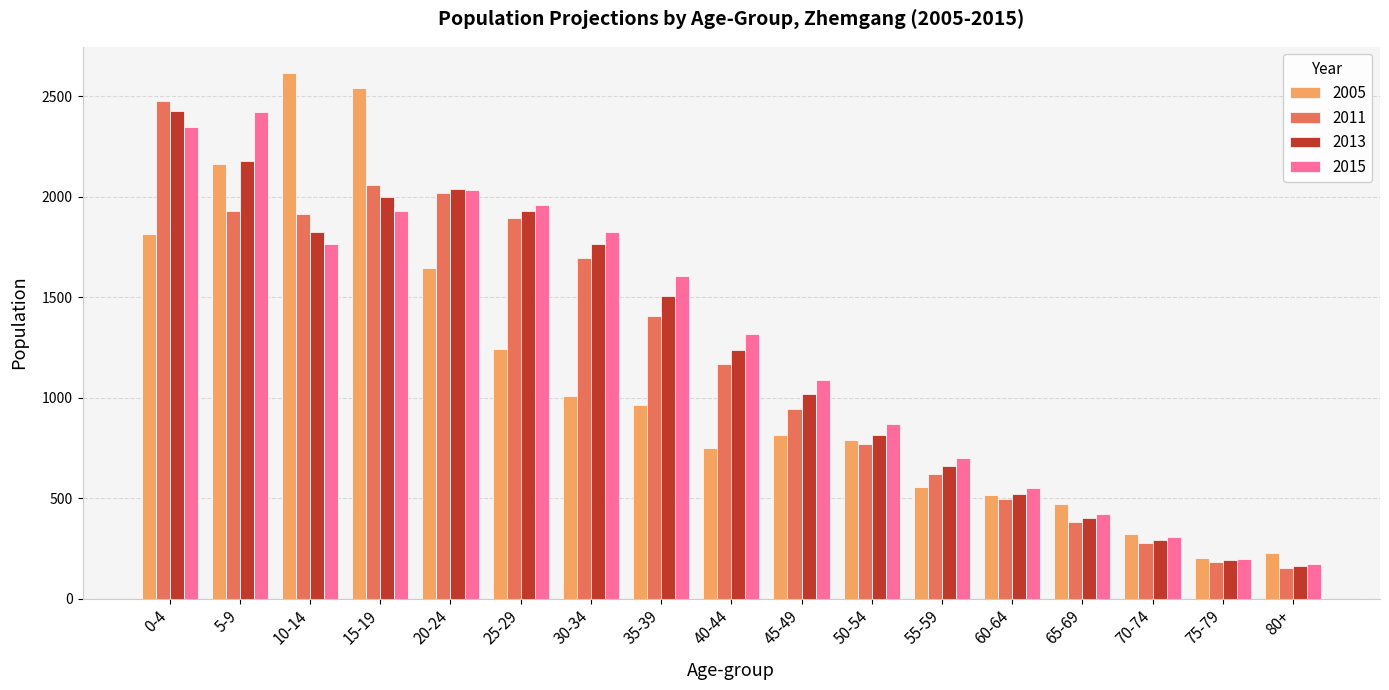

What is the average value of the 2015 series?

1265